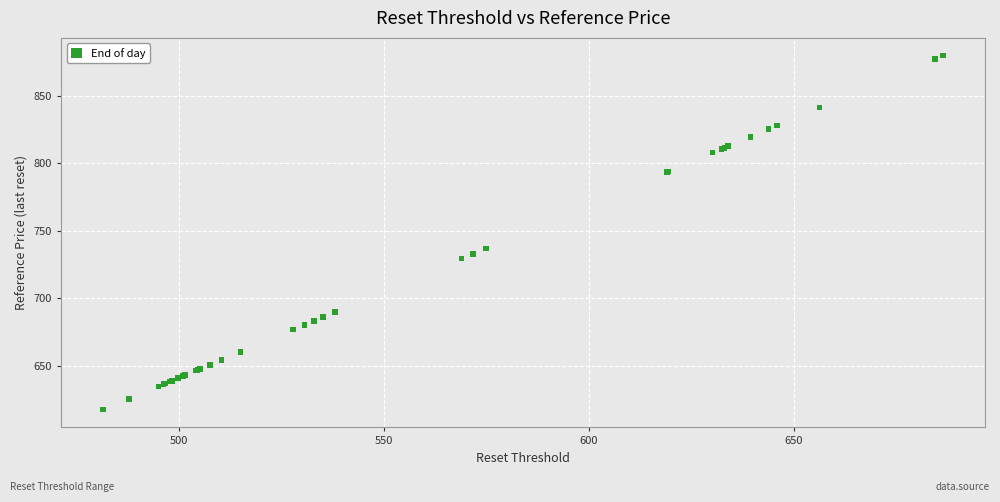

What Y value in the scatter plot is closest to 748?

737.0